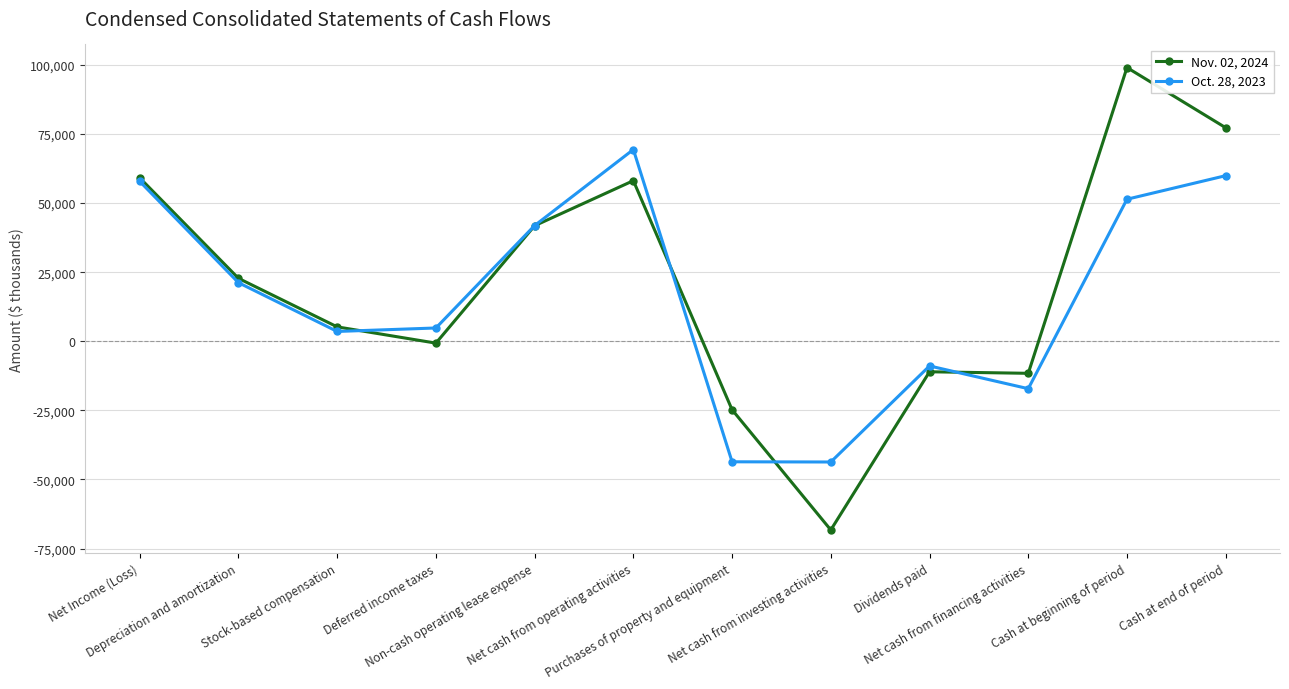

True or false: Oct. 28, 2023 has more than 1 interior local peaks.

True